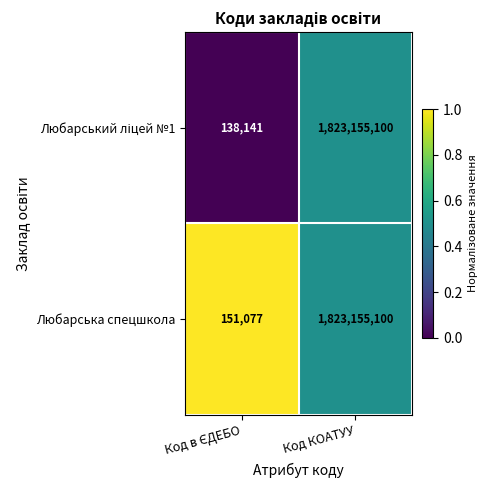

What is the highest value of the Любарська спецшкола series?

1823155100